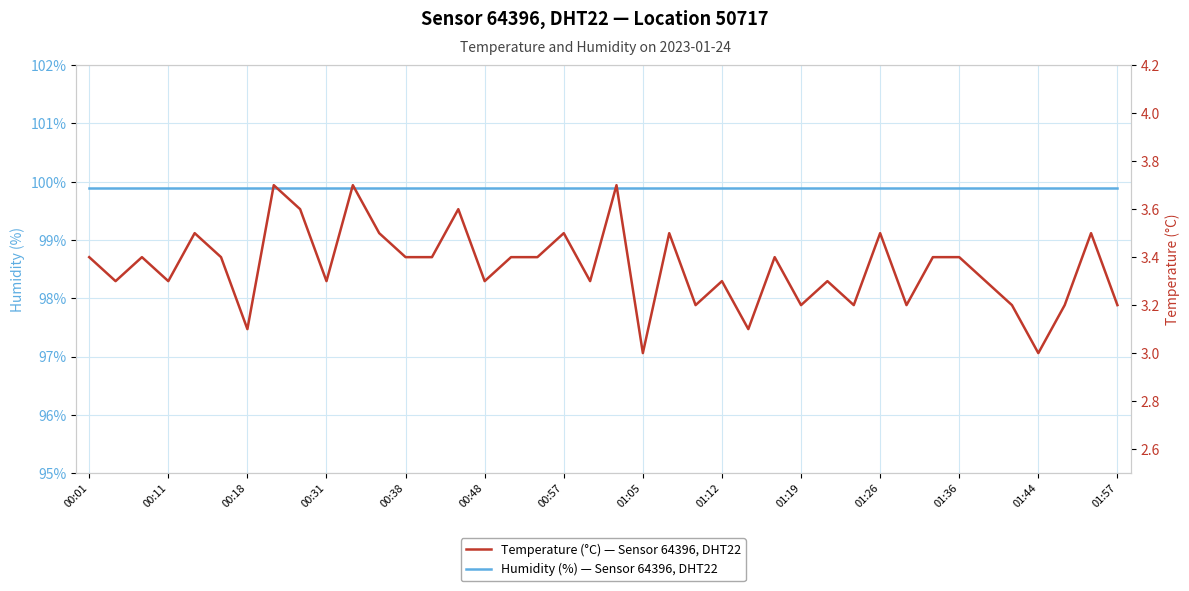

What is the approximate value of Humidity (%) — Sensor 64396, DHT22 at 35?

99.9